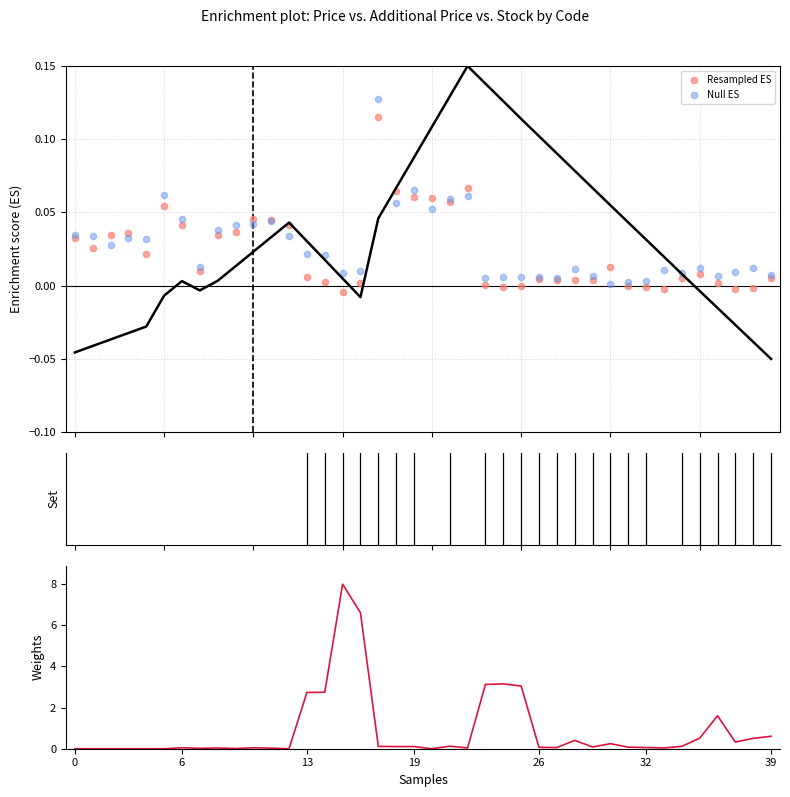

Which series contains the lowest Y value?

Resampled ES